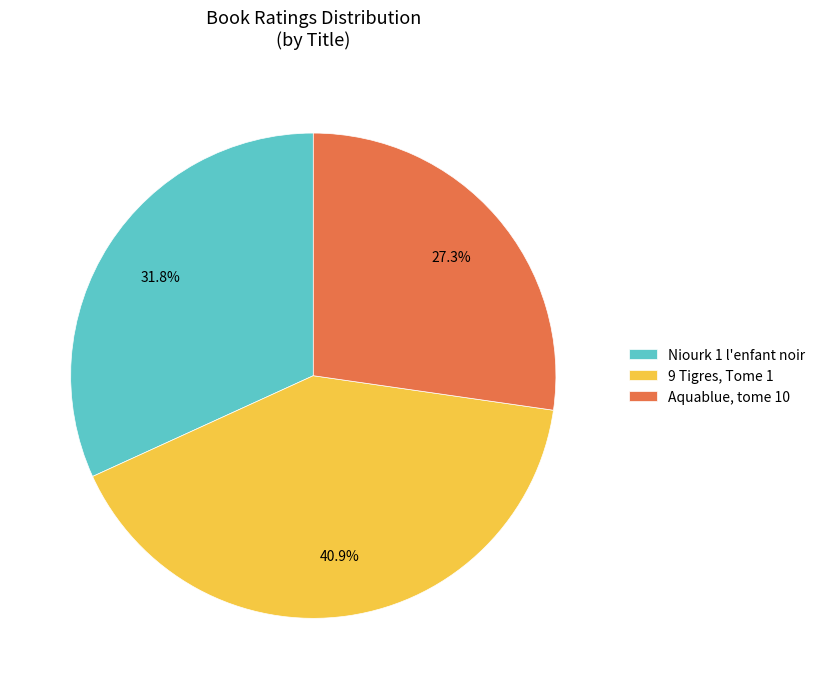

Combined, what portion of the pie is Aquablue, tome 10 and 9 Tigres, Tome 1?

68.2%